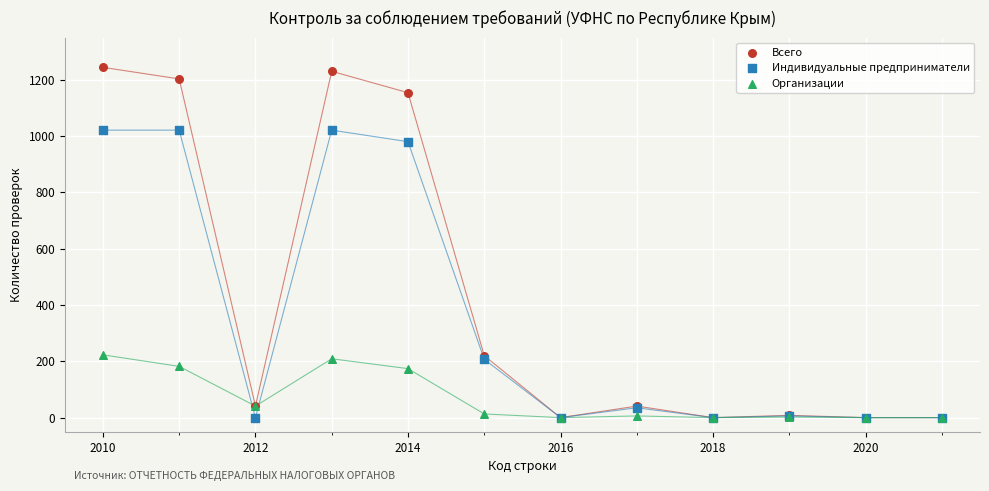

Across all series, what Y value is closest to 622?

980